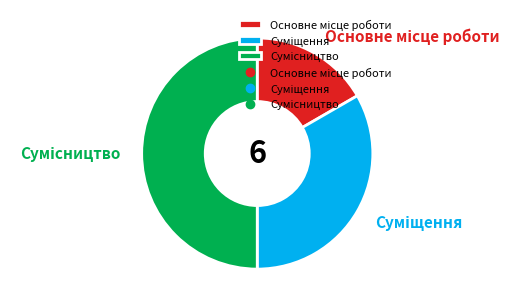

To the nearest percent, what is the average slice percentage?

33%